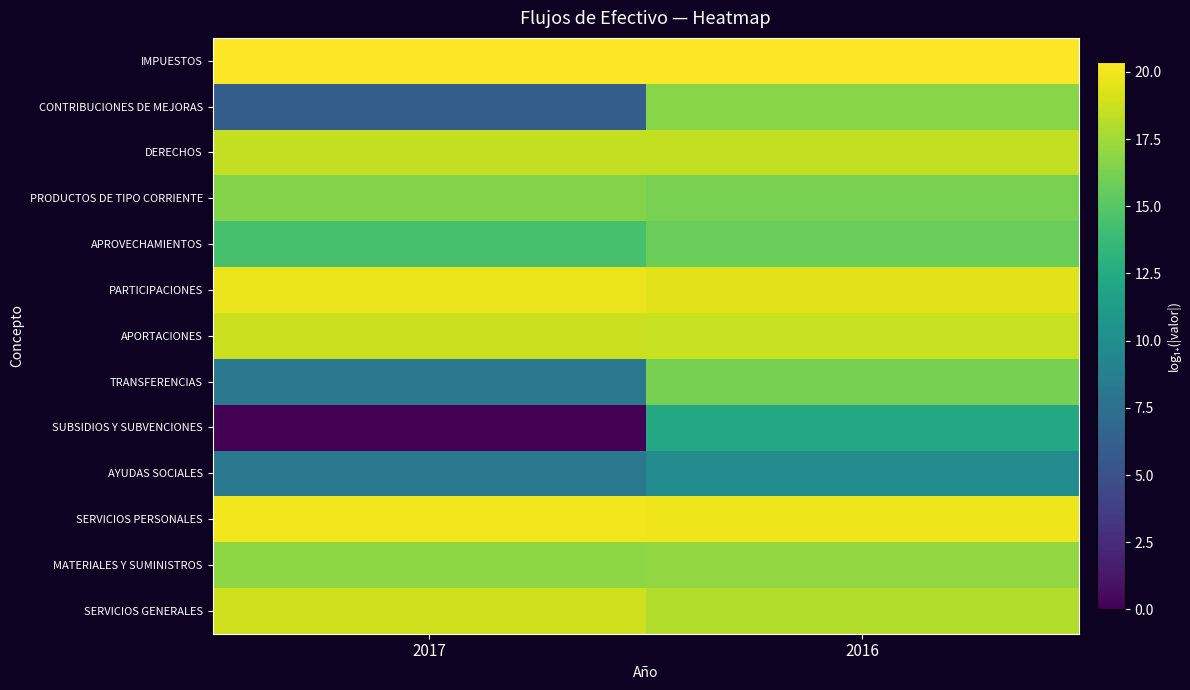

Rank the series by their maximum value, from lowest to highest.

AYUDAS SOCIALES, SUBSIDIOS Y SUBVENCIONES, APROVECHAMIENTOS, TRANSFERENCIAS, PRODUCTOS DE TIPO CORRIENTE, CONTRIBUCIONES DE MEJORAS, MATERIALES Y SUMINISTROS, DERECHOS, APORTACIONES, SERVICIOS GENERALES, PARTICIPACIONES, SERVICIOS PERSONALES, IMPUESTOS